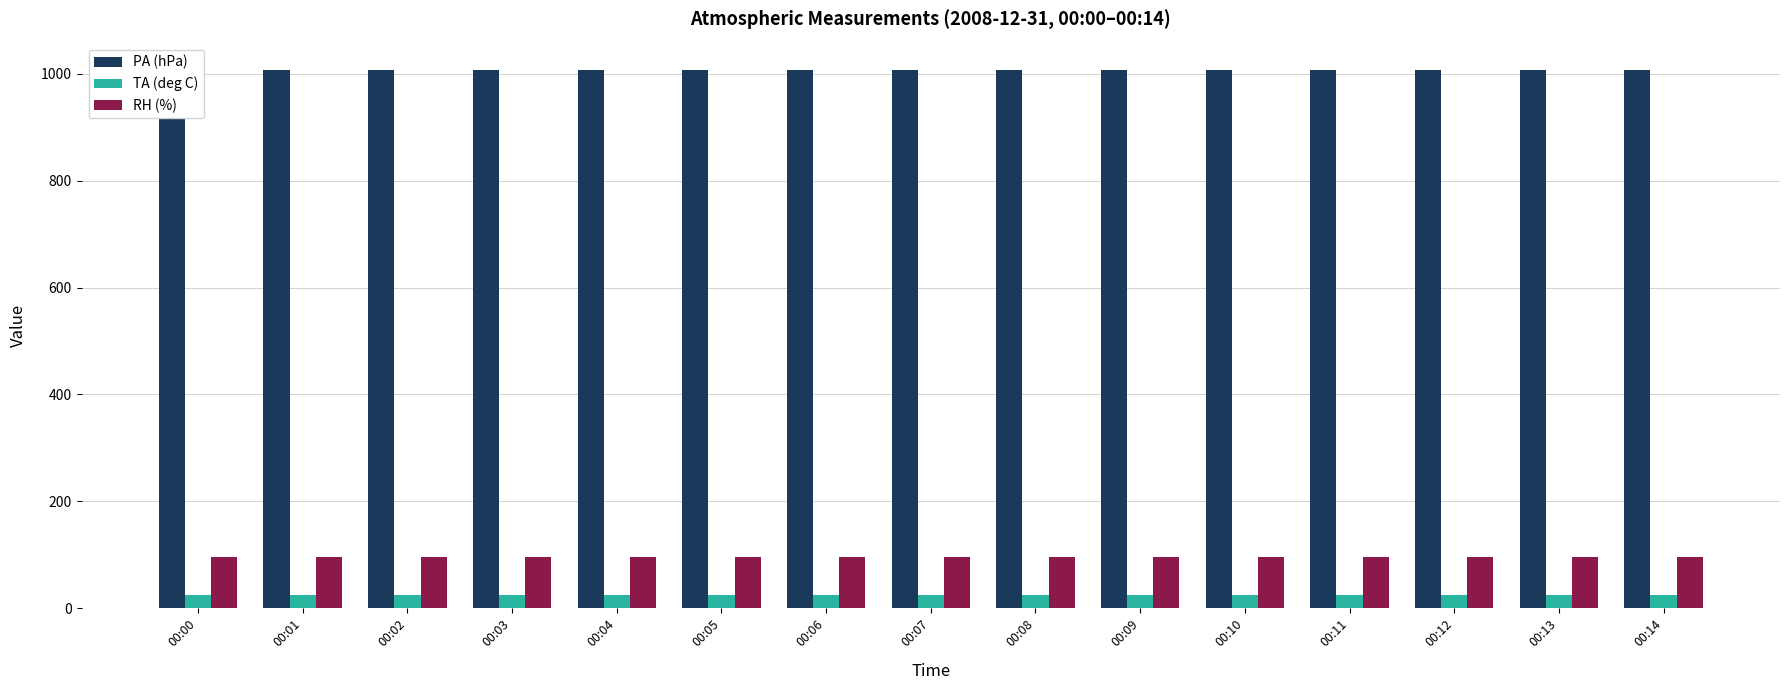

At how many categories does at least one series exceed 760?

15